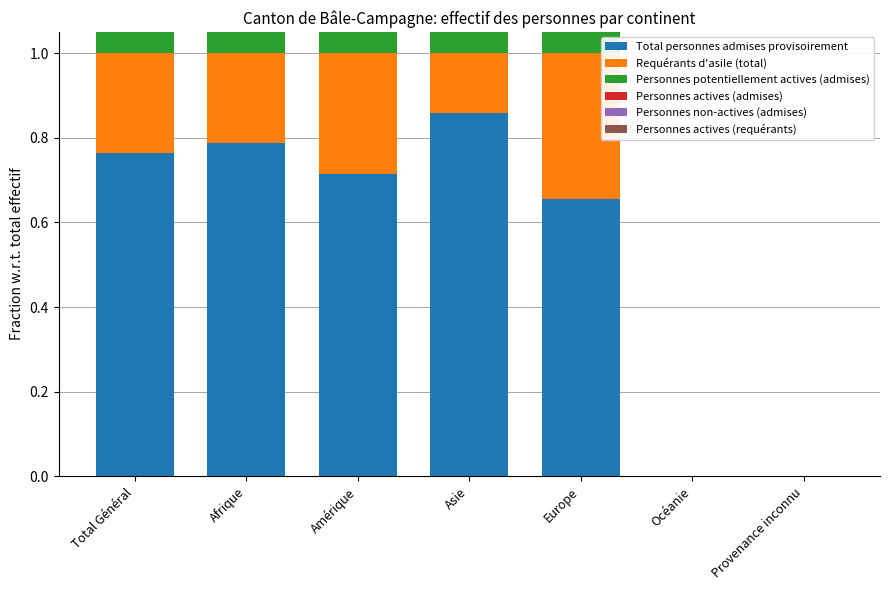

Between Amérique and Provenance inconnu, which series saw the biggest shift?

Total personnes admises provisoirement